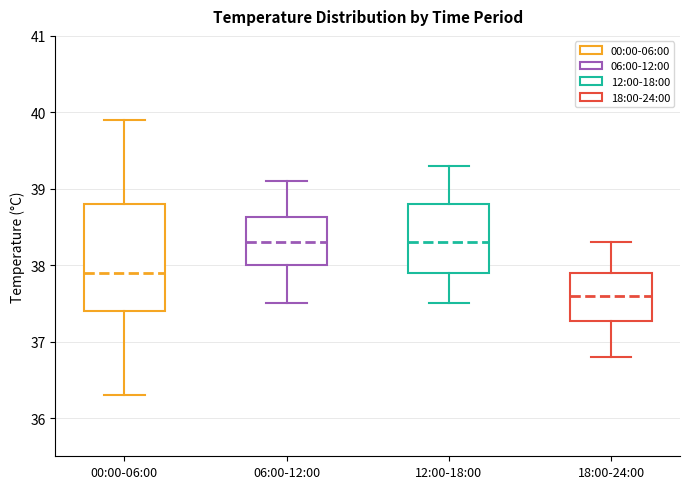

Which box is the tallest, from its lower edge to its upper edge?

00:00-06:00